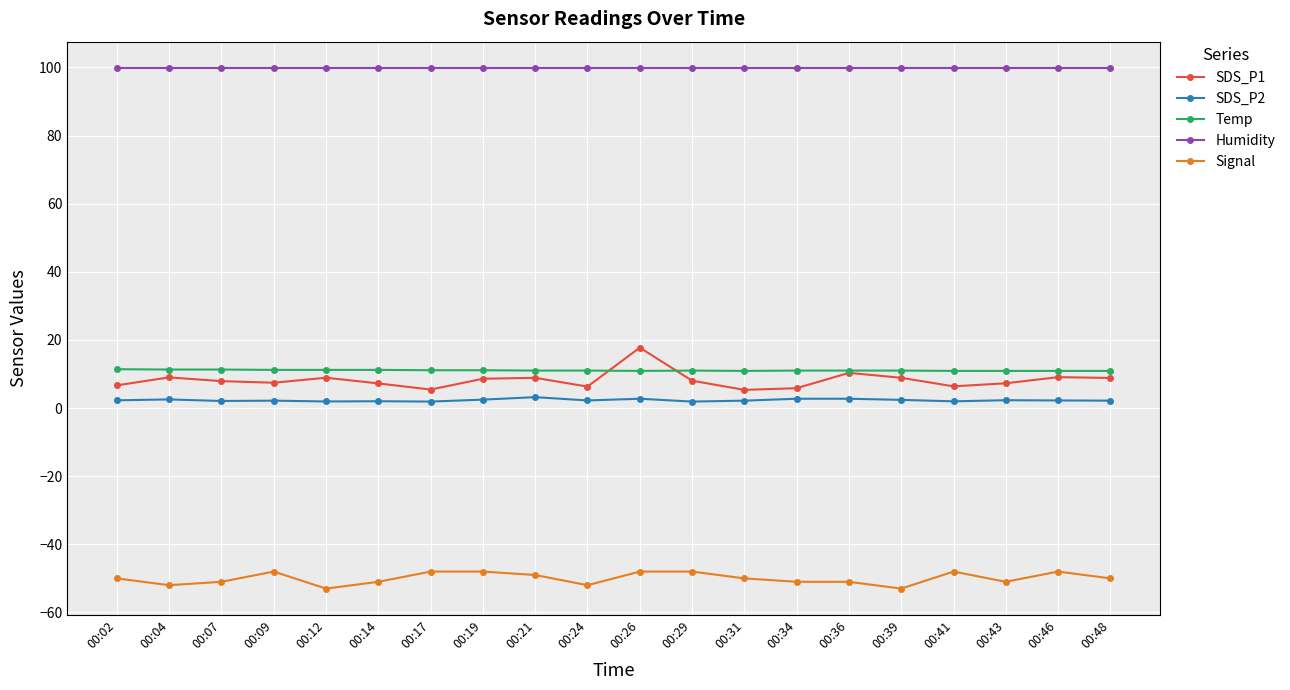

Is it true that Temp equals 11.0 at 00:39?

True